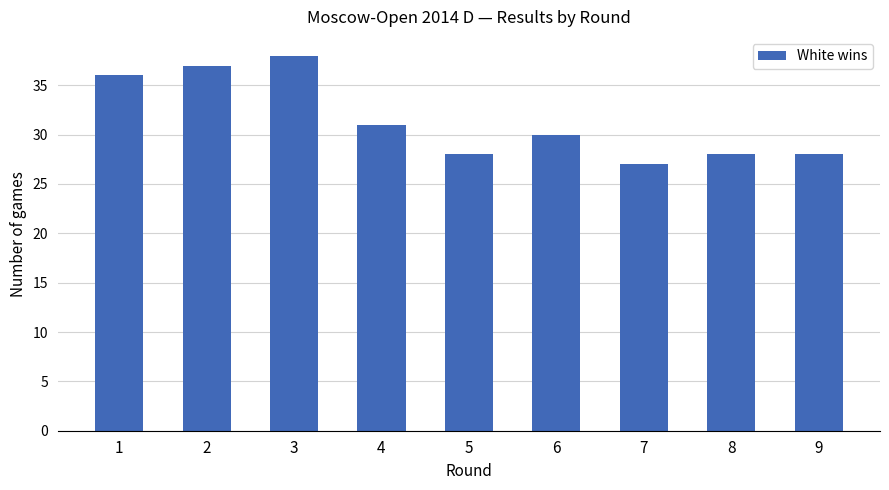

What is the value of the 9th bar from the left?

28